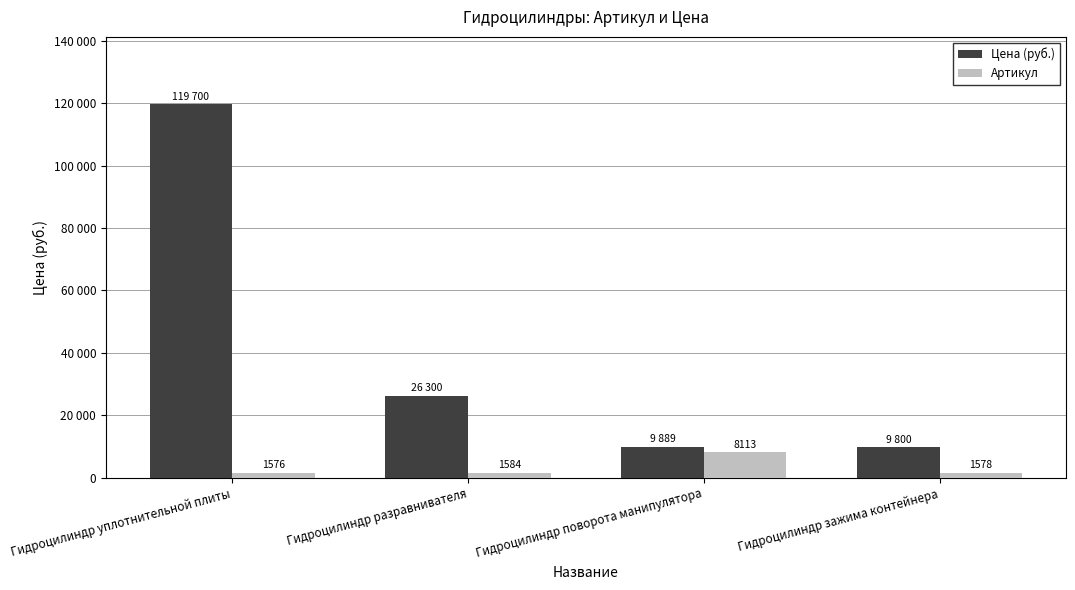

What are all the series names shown in the legend?

Цена (руб.), Артикул